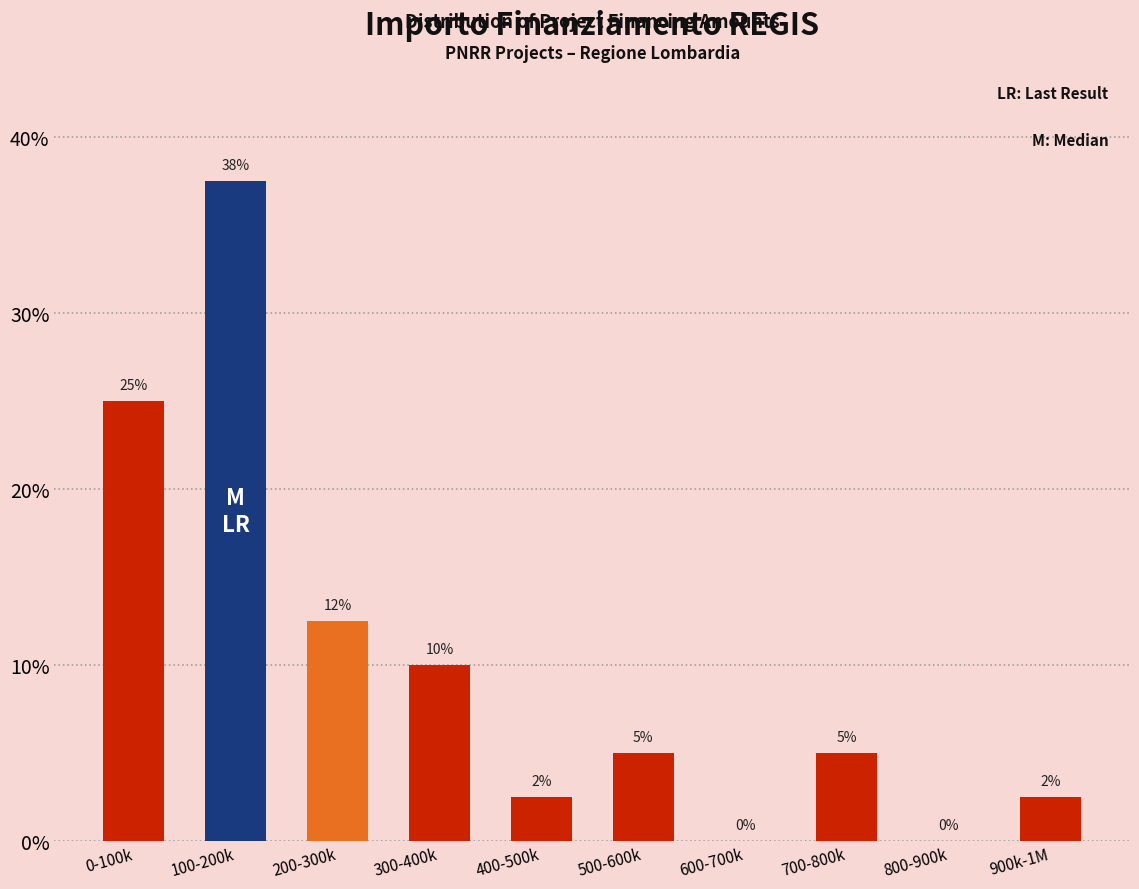

The chart shows a value of 2.5 at 900k-1M. True or false?

True